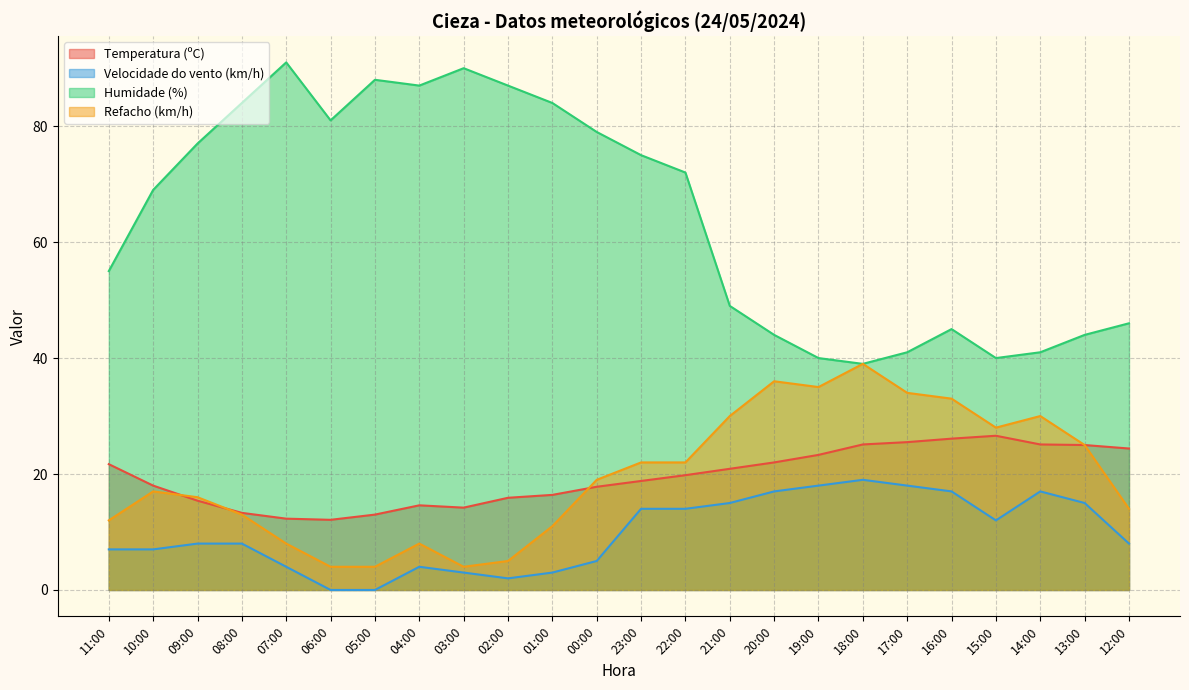

At which label does Velocidade do vento (km/h) first exceed 8?

23:00